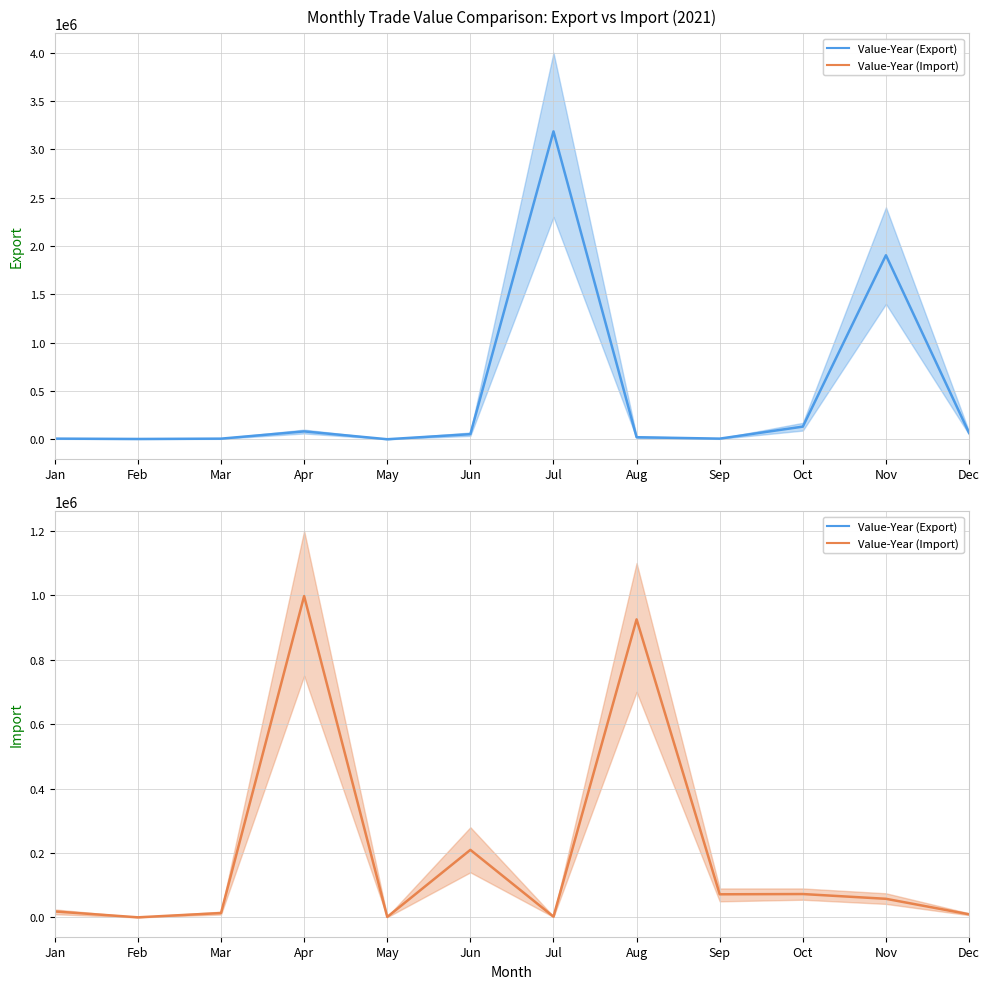

Which category has the highest value across all series?

Jul